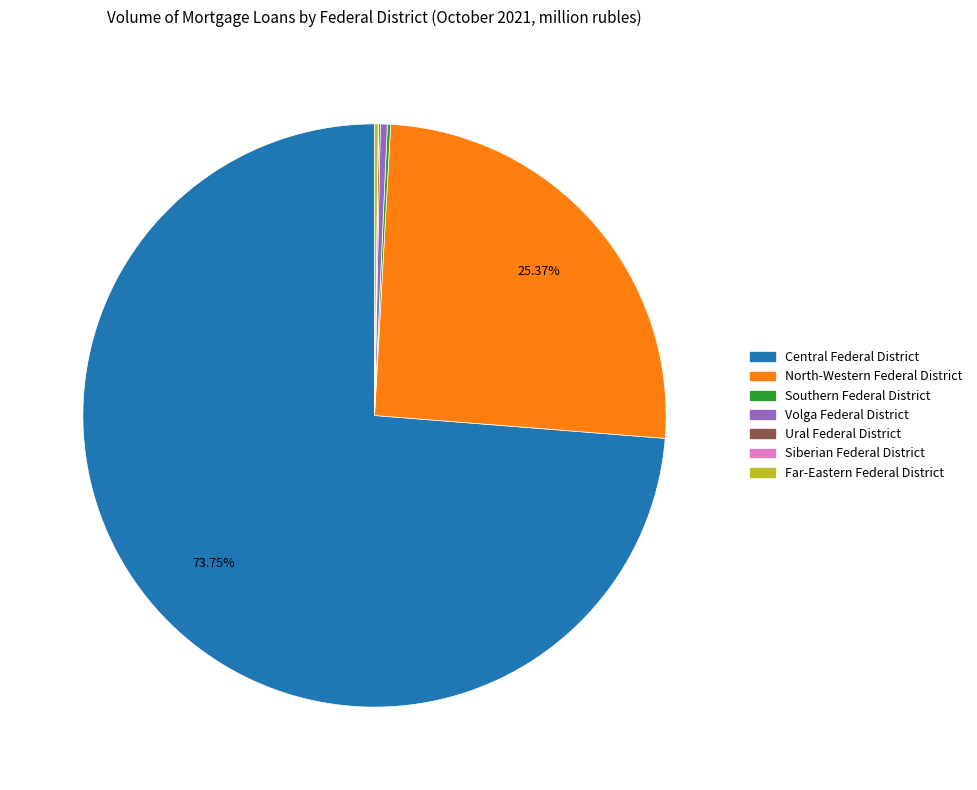

To the nearest percent, what is the difference between the largest and smallest slice percentages?

74%